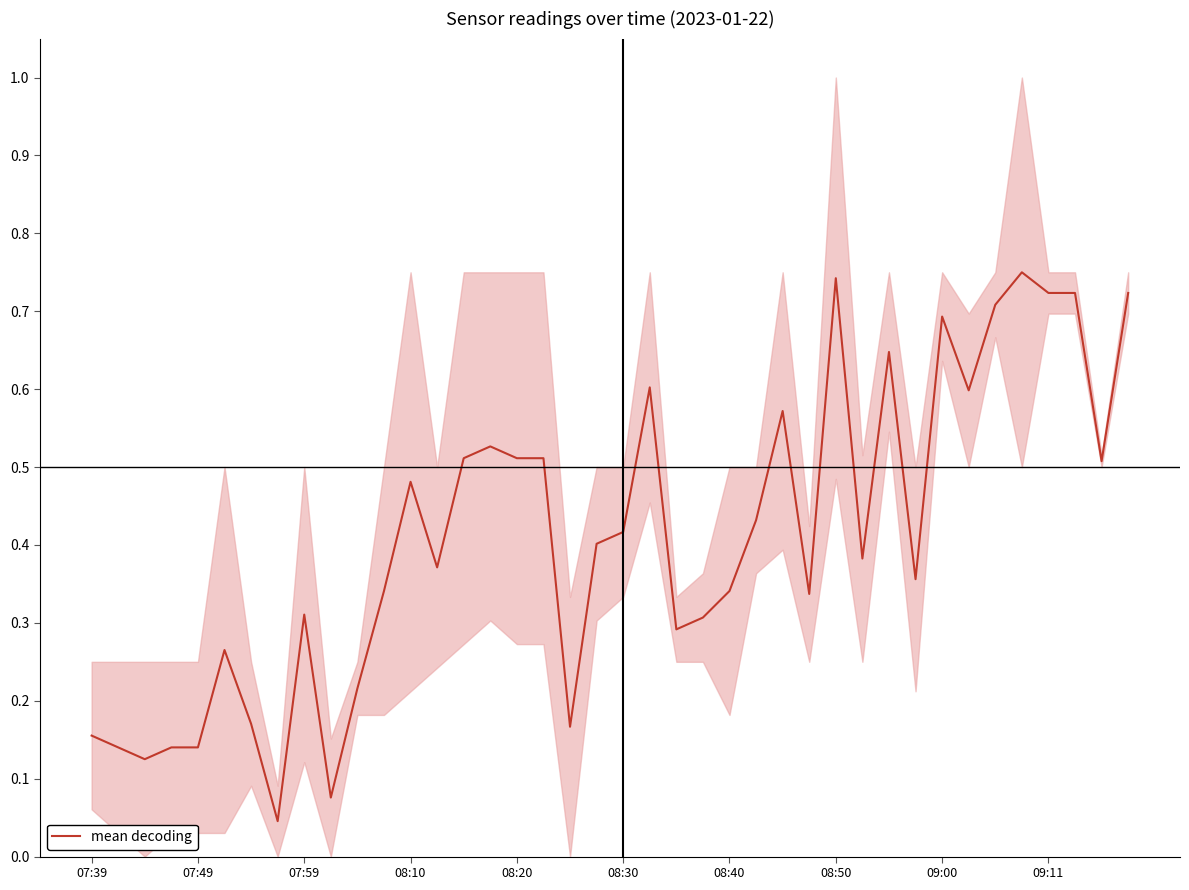

Does the chart display data point markers on the line(s)?

No